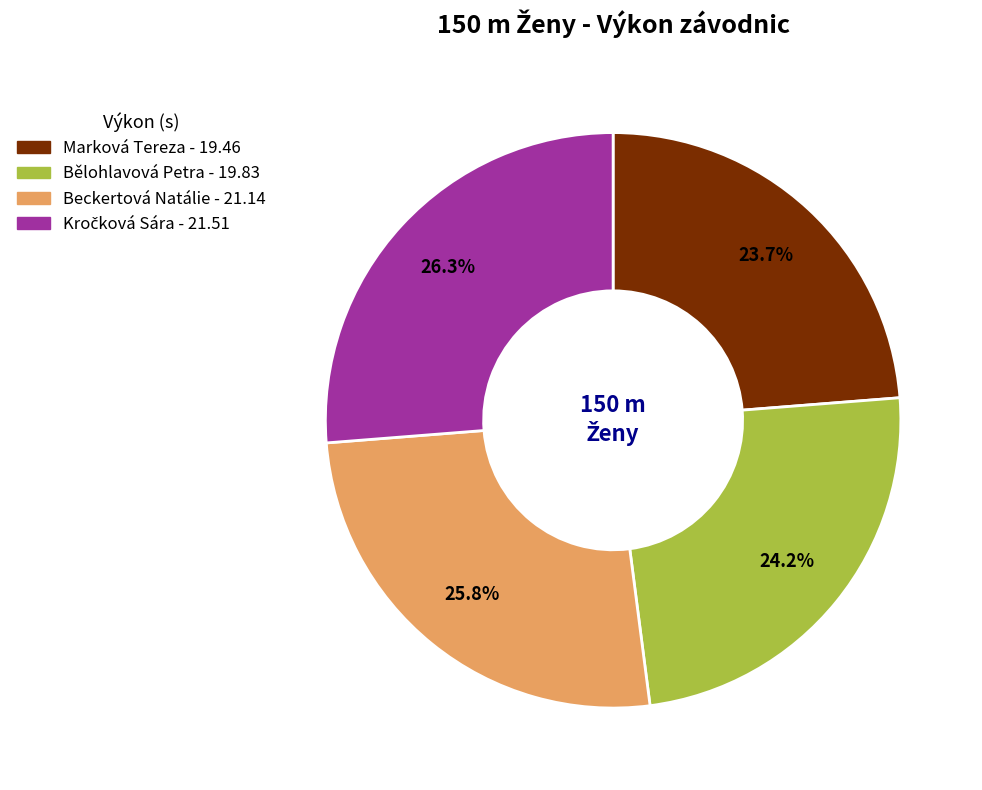

How many segments does this pie chart have?

4